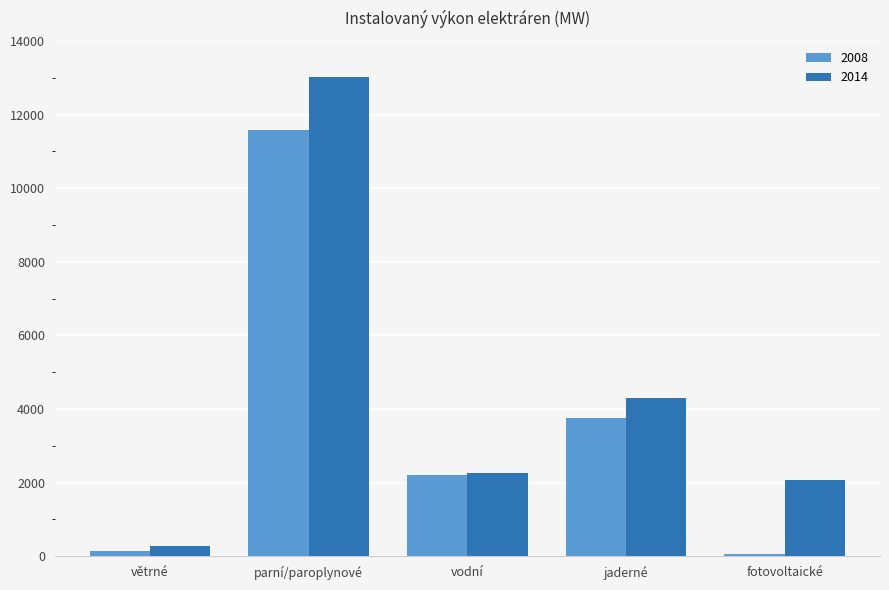

Reading left to right, list all the values displayed in this chart.

2008: 150.0	11568.0	2192.0	3760.0	54.0
2014: 278.1	13033.0	2251.9	4290.0	2067.4